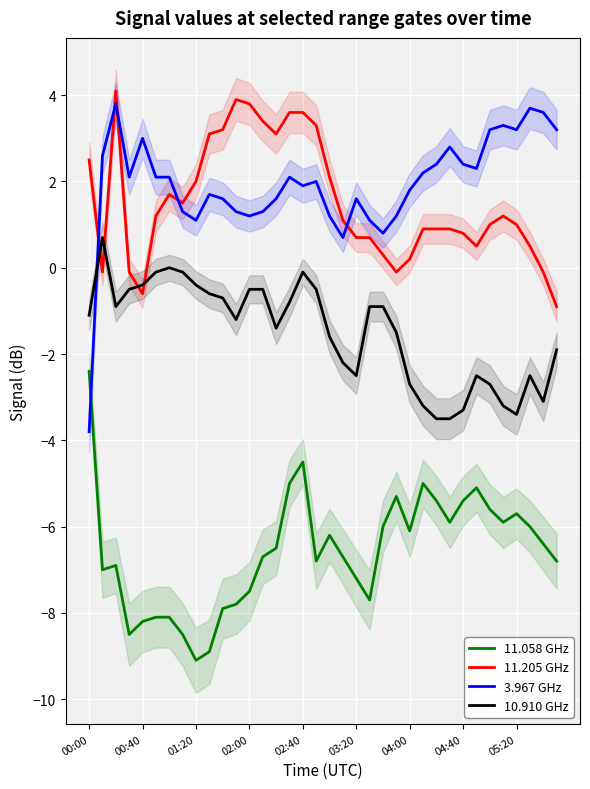

True or false: 11.058 GHz and 11.205 GHz intersect in this chart.

False